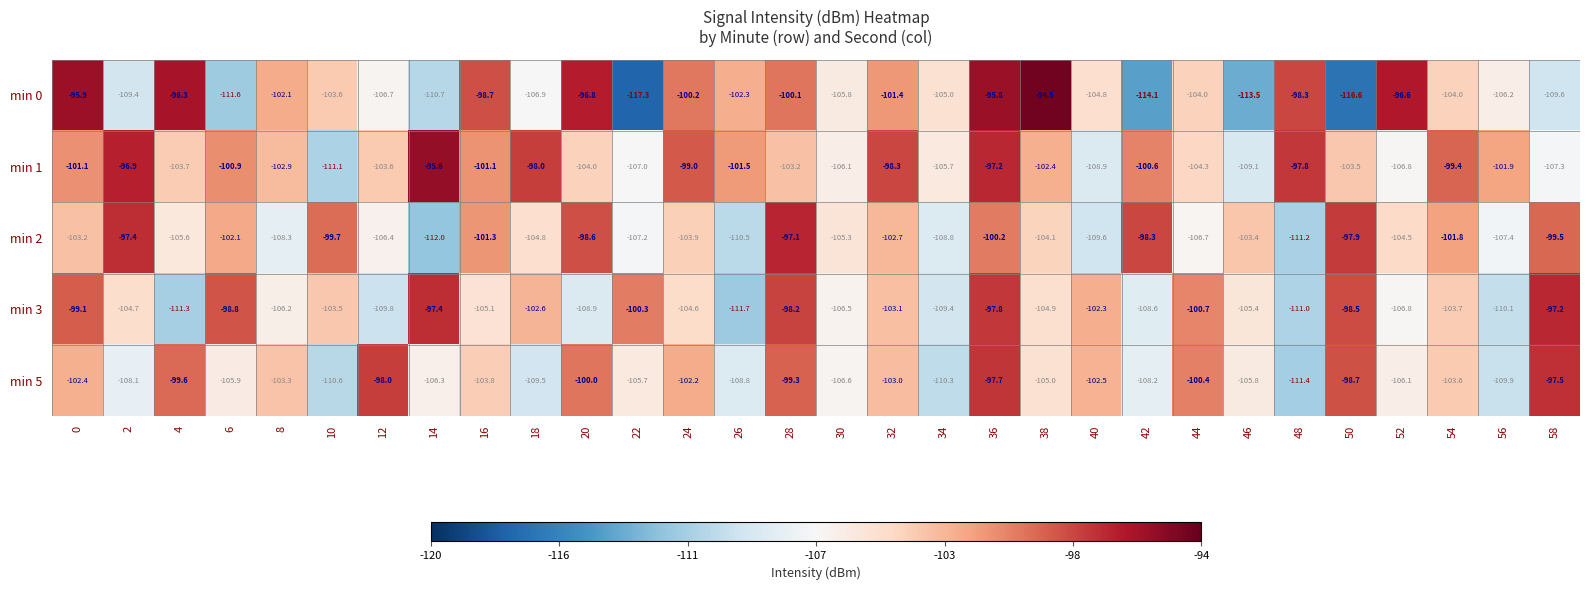

What is the greatest value displayed?

-94.5